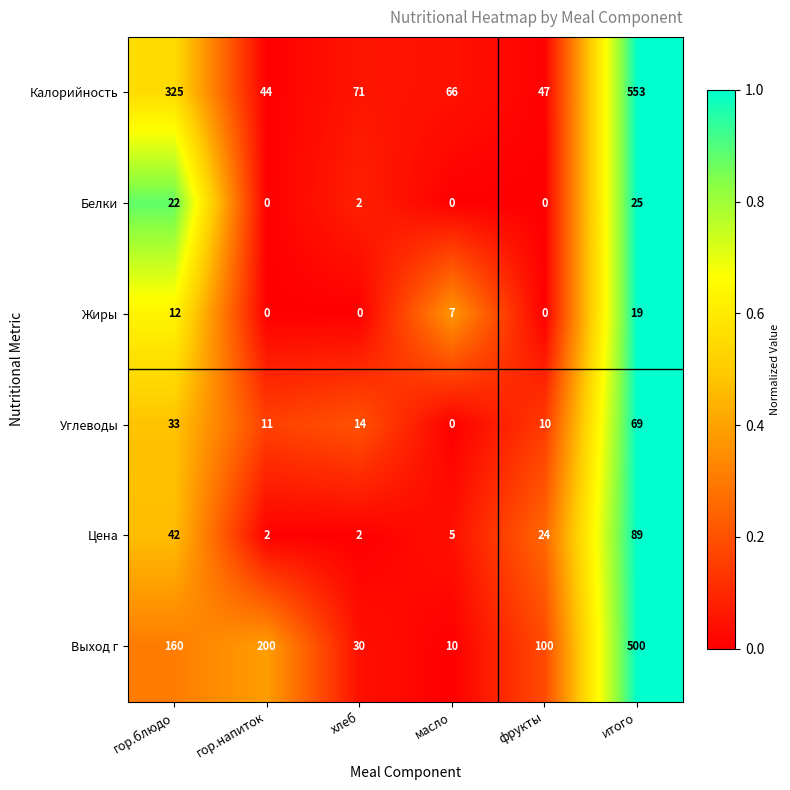

What is the maximum value shown in the chart?

553